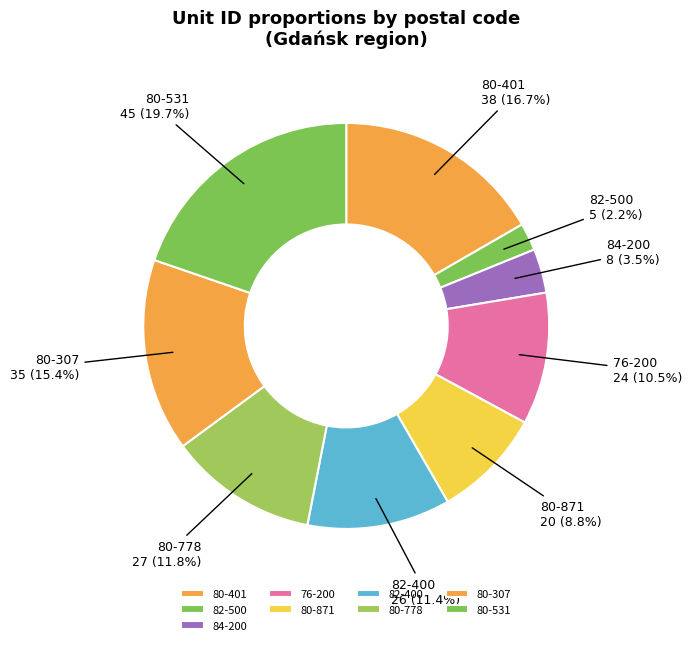

Which has a higher value, 80-307 or 84-200?

80-307